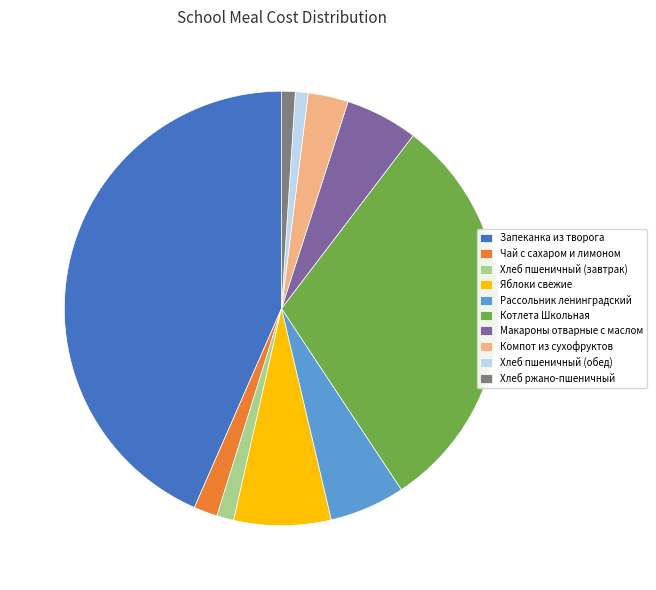

Which slice is the largest?

Запеканка из творога